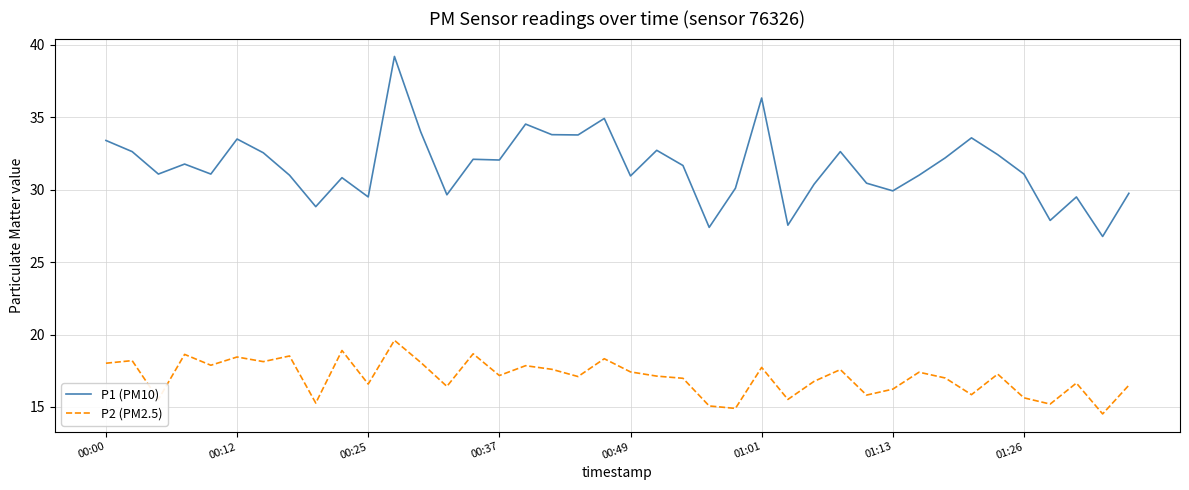

What is the difference between the maximum and minimum values in the P1 (PM10) series?

12.4